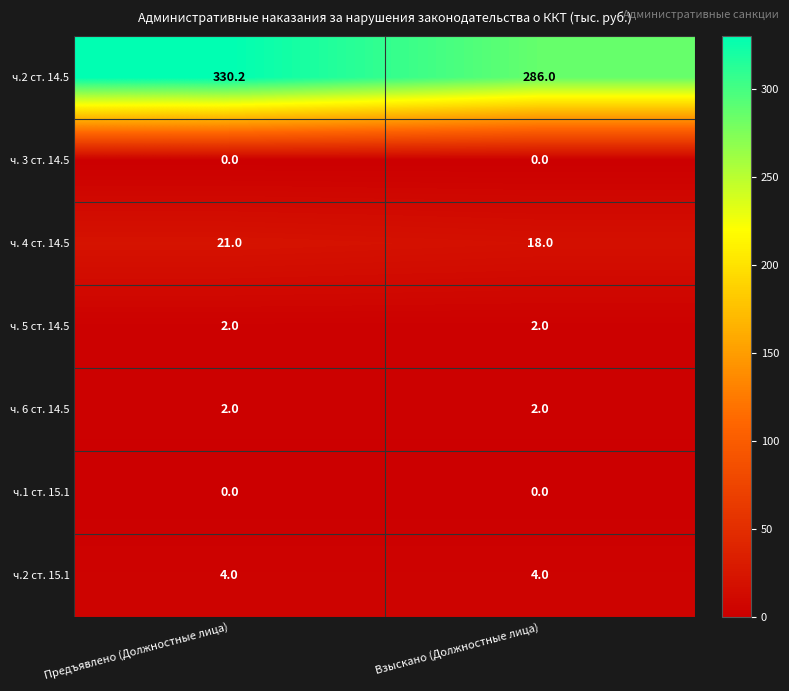

Between Предъявлено (Должностные лица) and Взыскано (Должностные лица), which series saw the biggest shift?

ч.2 ст. 14.5